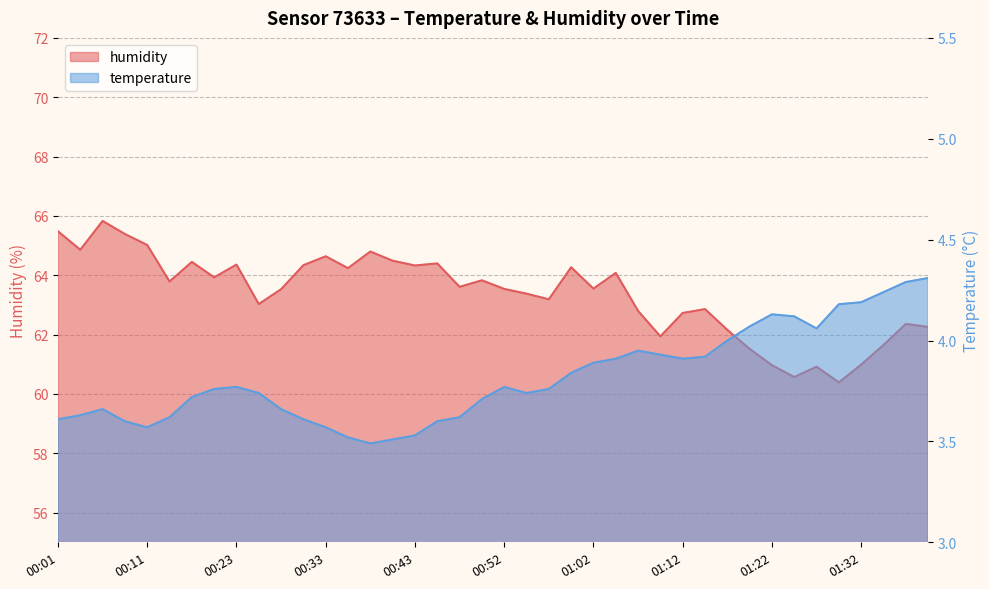

Reading right to left, extract all data points from this chart.

temperature: 4.3	4.3	4.2	4.2	4.2	4.1	4.1	4.1	4.1	4.0	3.9	3.9	3.9	4.0	3.9	3.9	3.8	3.8	3.7	3.8	3.7	3.6	3.6	3.5	3.5	3.5	3.5	3.6	3.6	3.7	3.7	3.8	3.8	3.7	3.6	3.6	3.6	3.7	3.6	3.6
humidity: 62.3	62.4	61.6	61.0	60.4	60.9	60.6	61.0	61.5	62.2	62.9	62.7	61.9	62.8	64.1	63.5	64.3	63.2	63.4	63.5	63.8	63.6	64.4	64.3	64.5	64.8	64.2	64.6	64.3	63.5	63.0	64.4	63.9	64.5	63.8	65.0	65.4	65.8	64.9	65.5